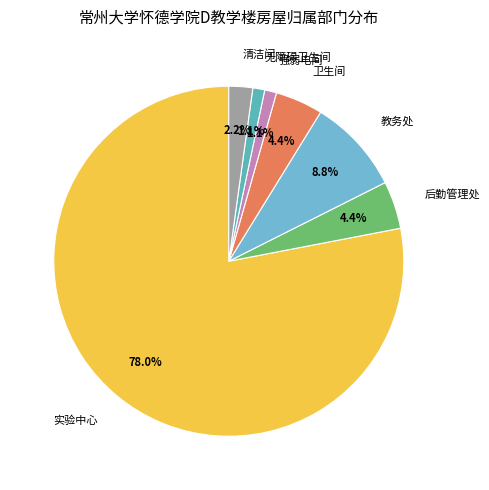

Is there a majority slice in this chart?

Yes